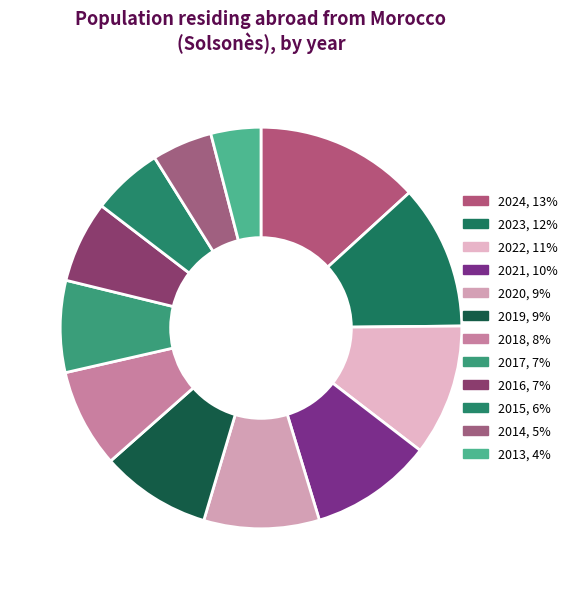

Count the number of slices in the pie.

12